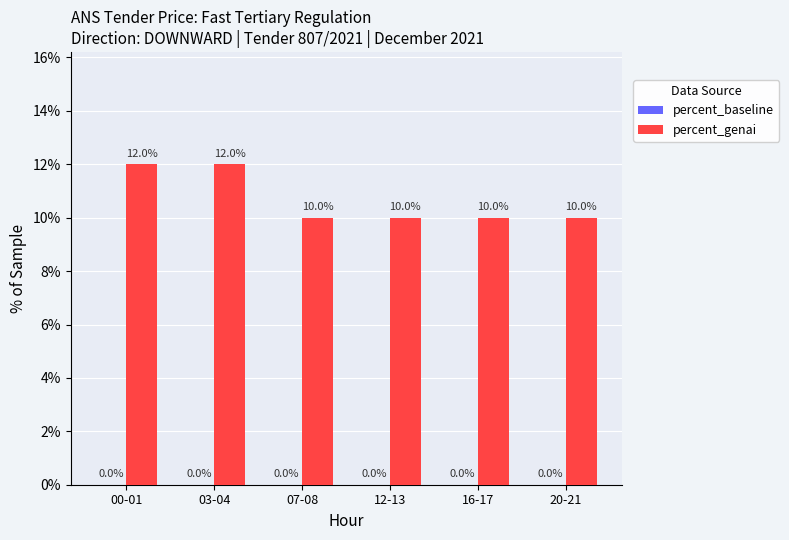

Does the chart contain any negative values?

No